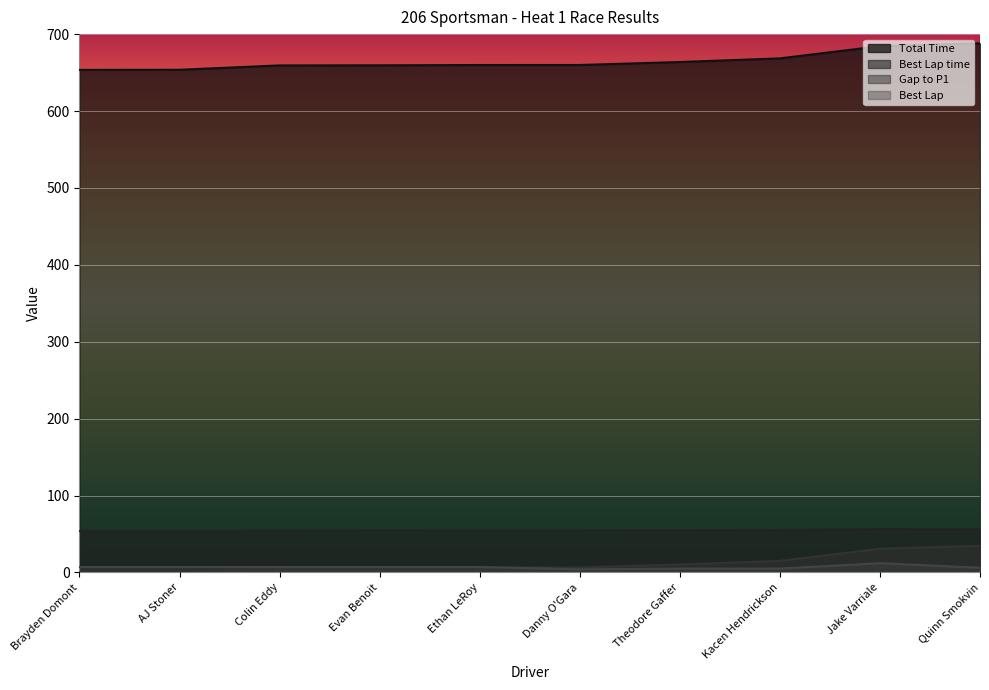

Reading left to right, list all the values displayed in this chart.

Total Time: Brayden Domont=0.0	AJ Stoner=0.2	Colin Eddy=5.8	Evan Benoit=6.0	Ethan LeRoy=6.3	Danny O'Gara=6.4	Theodore Gaffer=10.2	Kacen Hendrickson=15.0	Jake Varriale=30.8	Quinn Smokvin=34.6
Best Lap time: Brayden Domont=53.8	AJ Stoner=53.8	Colin Eddy=53.8	Evan Benoit=54.2	Ethan LeRoy=54.1	Danny O'Gara=54.1	Theodore Gaffer=54.4	Kacen Hendrickson=54.8	Jake Varriale=56.2	Quinn Smokvin=55.9
Best Lap: Brayden Domont=7.0	AJ Stoner=7.0	Colin Eddy=7.0	Evan Benoit=7.0	Ethan LeRoy=7.0	Danny O'Gara=4.0	Theodore Gaffer=5.0	Kacen Hendrickson=5.0	Jake Varriale=12.0	Quinn Smokvin=6.0
Gap to P1: Brayden Domont=653.5	AJ Stoner=653.7	Colin Eddy=659.3	Evan Benoit=659.5	Ethan LeRoy=659.8	Danny O'Gara=659.8	Theodore Gaffer=663.7	Kacen Hendrickson=668.5	Jake Varriale=684.3	Quinn Smokvin=688.1